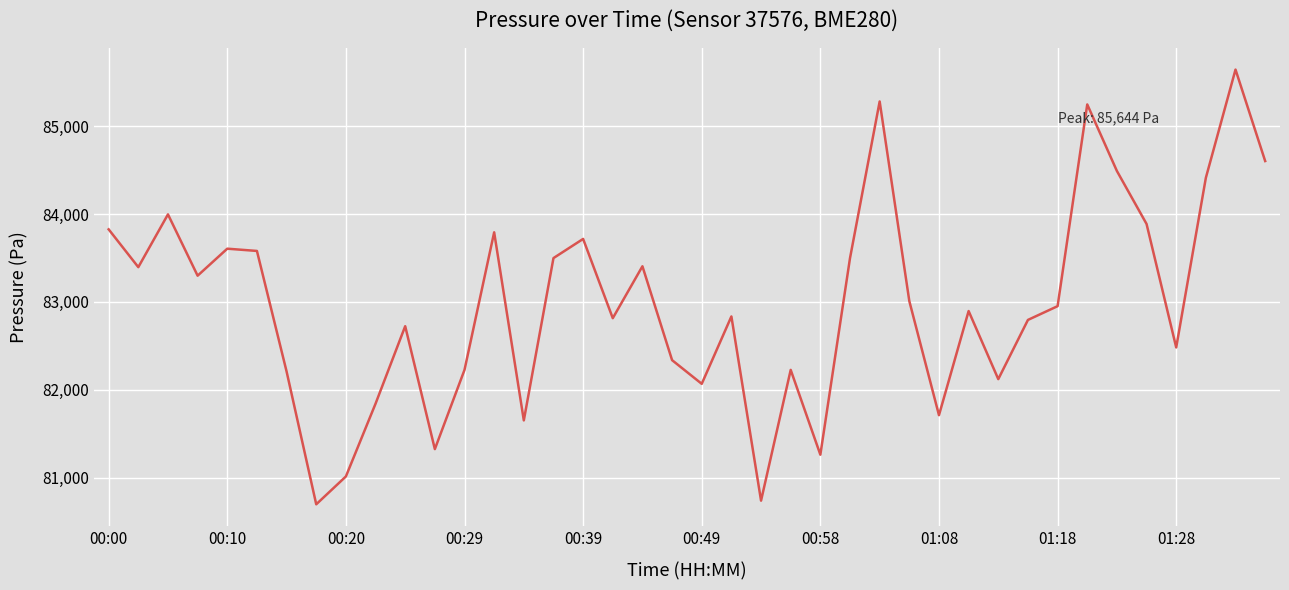

What is the greatest value displayed?

85643.8